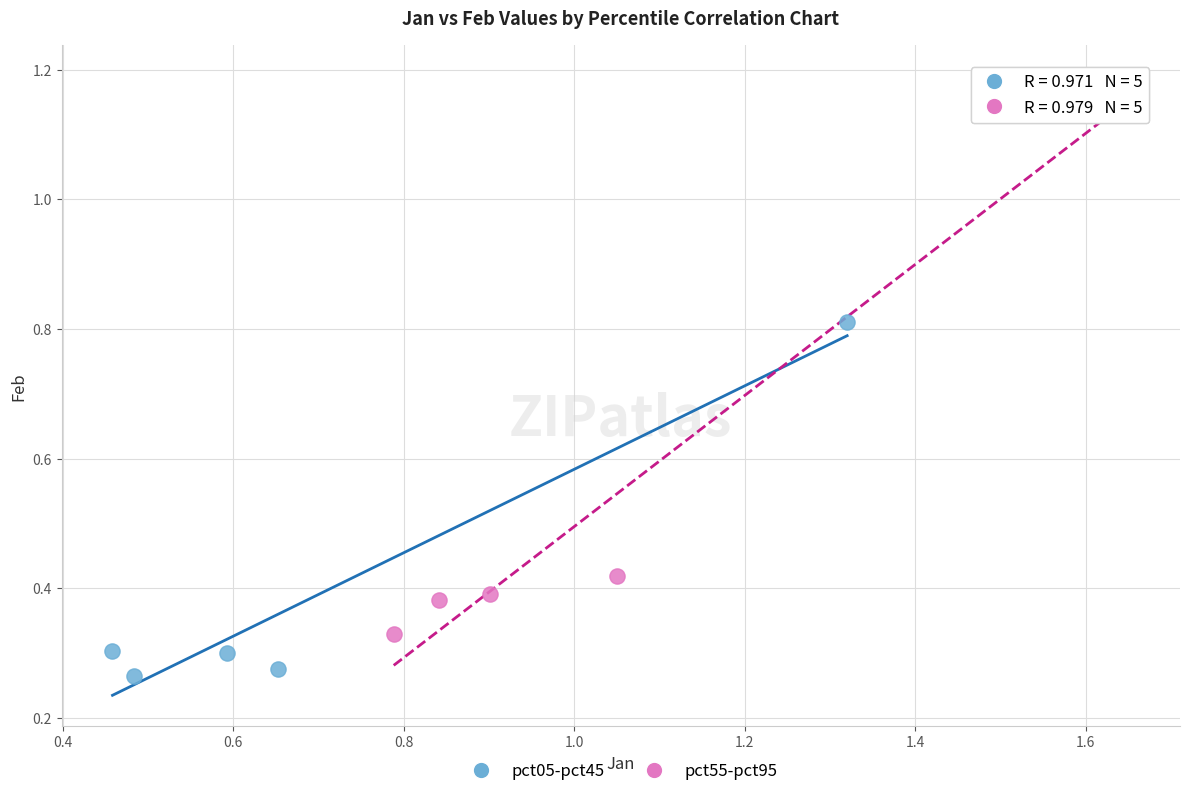

Which series has the widest spread of Y values?

pct55-pct95